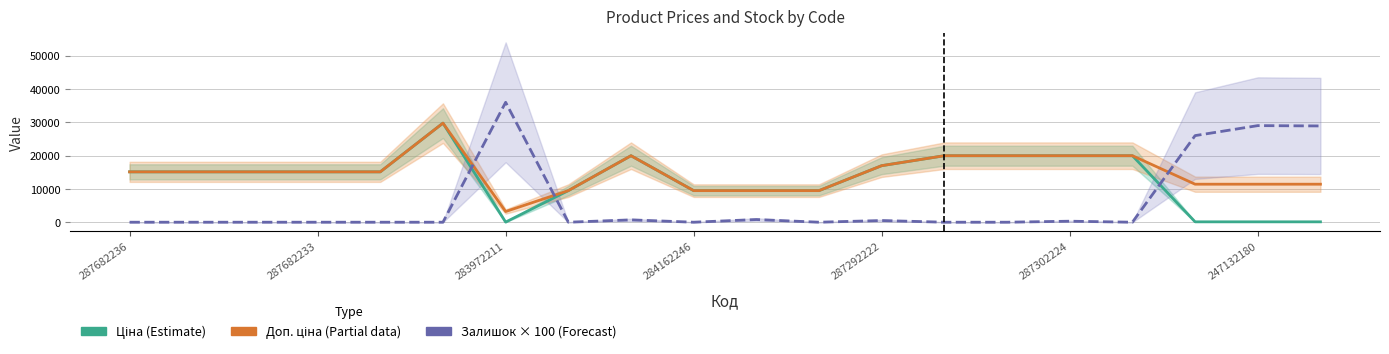

What is the sum of all Доп. ціна (Partial data) values?

297499.7